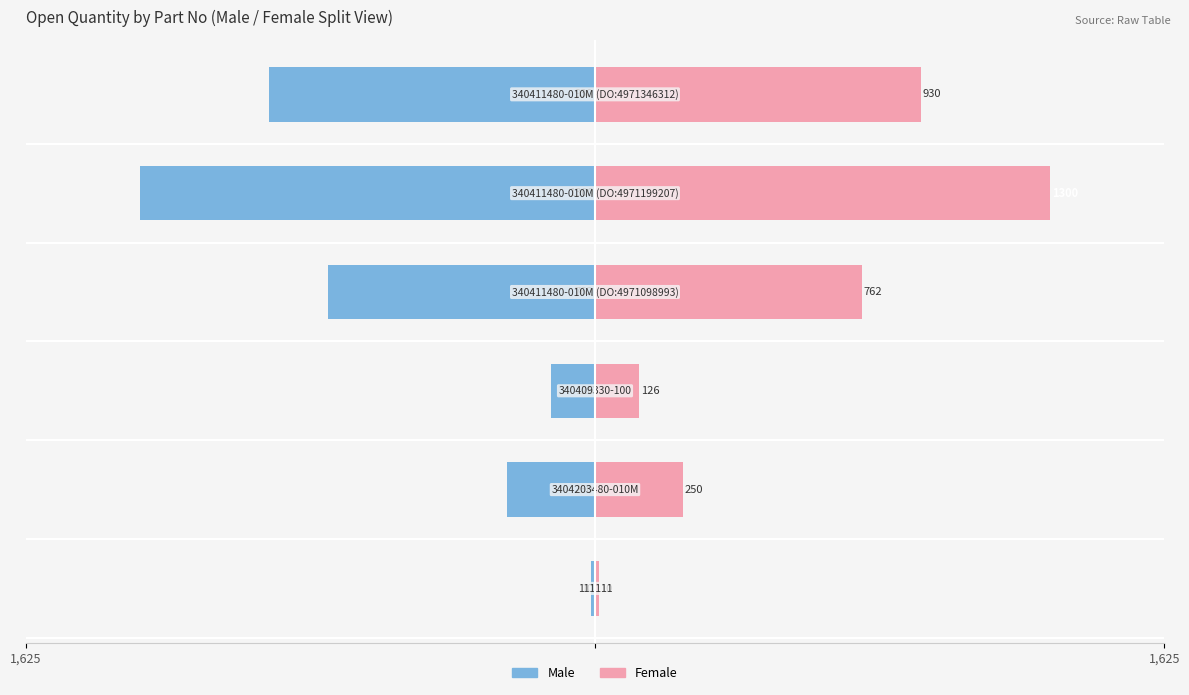

What value does the Female series have at 5?

930